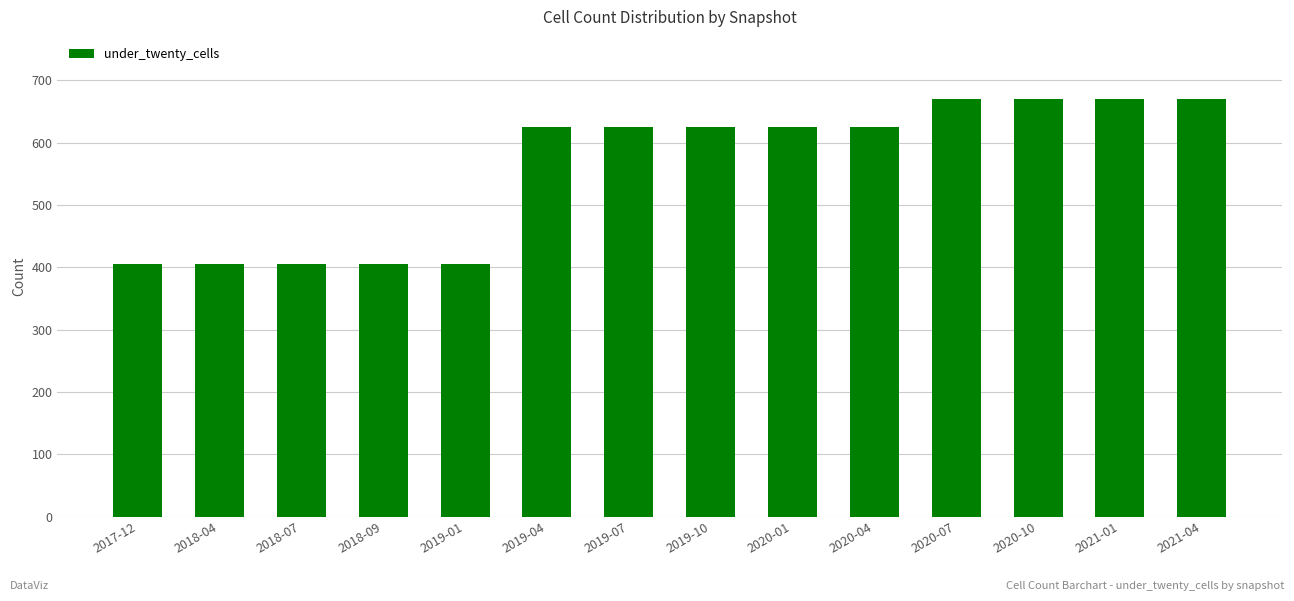

Read the value at 2021-04.

669